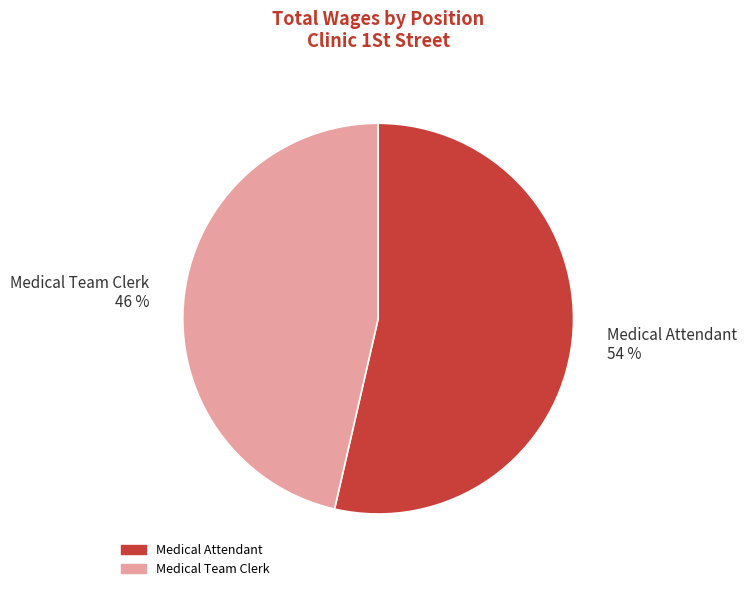

How many segments does this pie chart have?

2